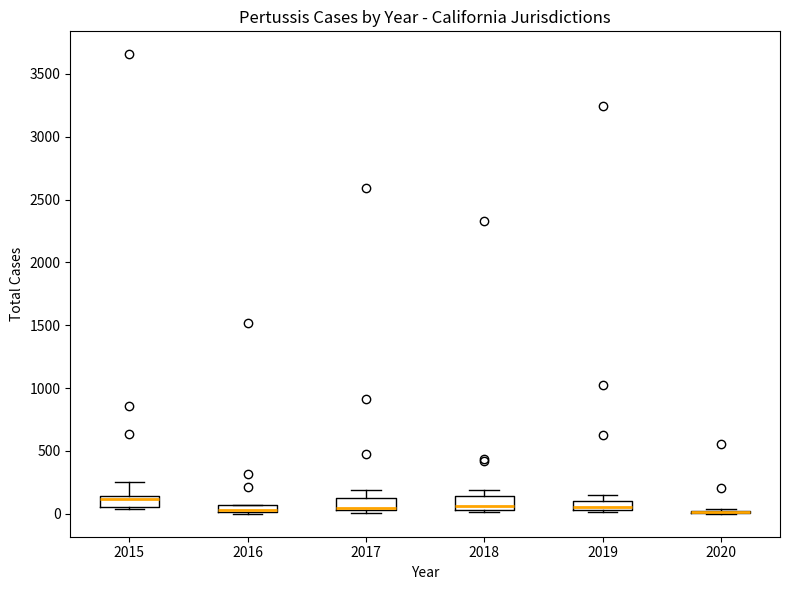

Where is the lower edge of the box at x = 2017 on the y-axis? The values are not printed on the chart, so give them approximately, as read against the axis.

50